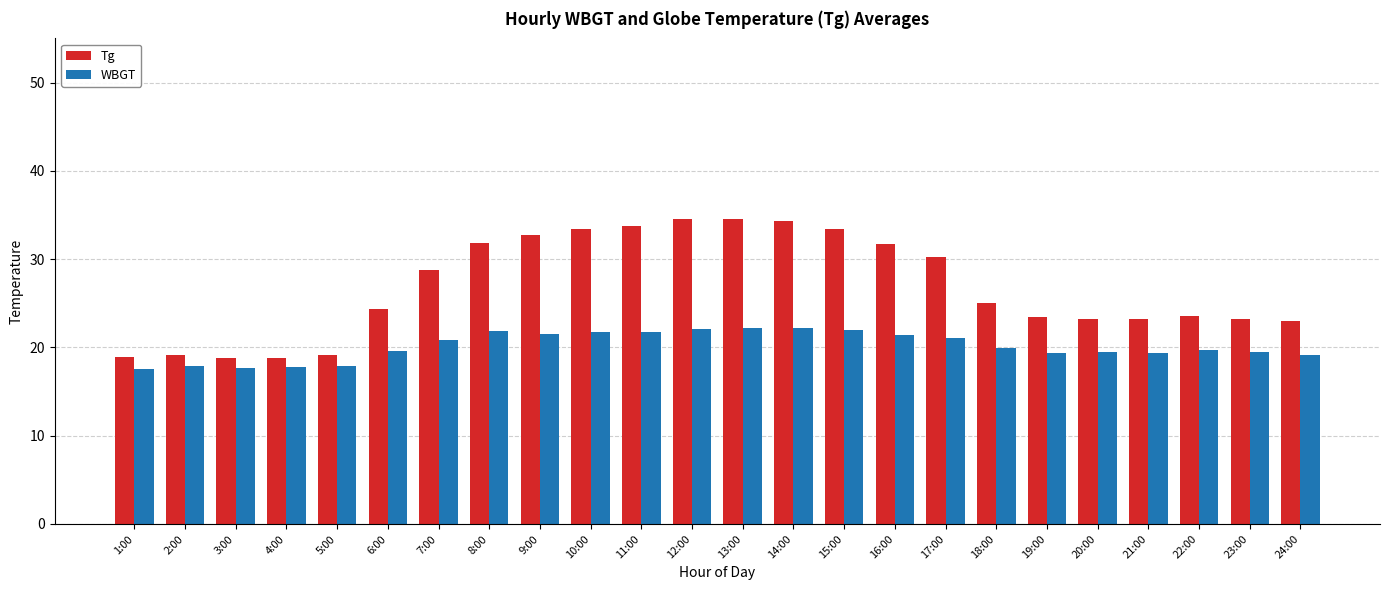

What is the lowest value of the WBGT series?

17.6